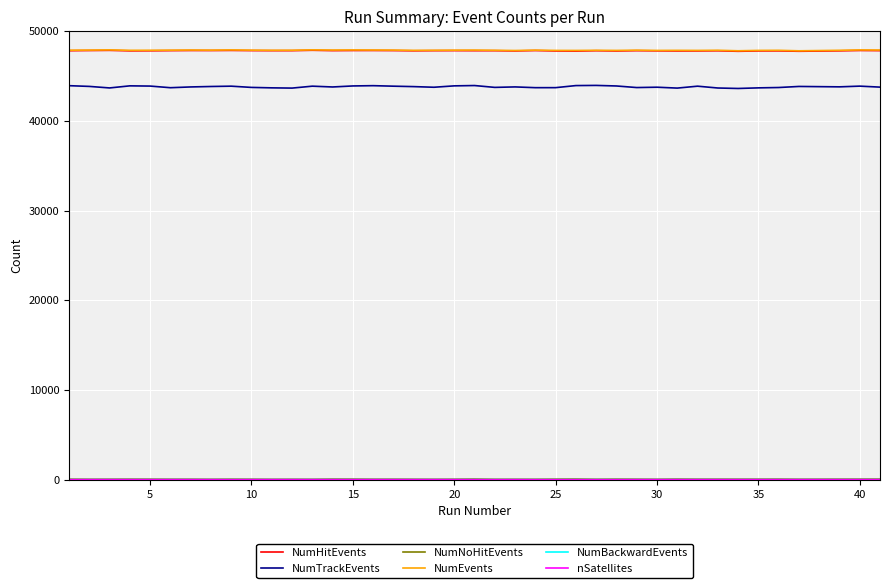

What is the maximum value shown in the chart?

47906